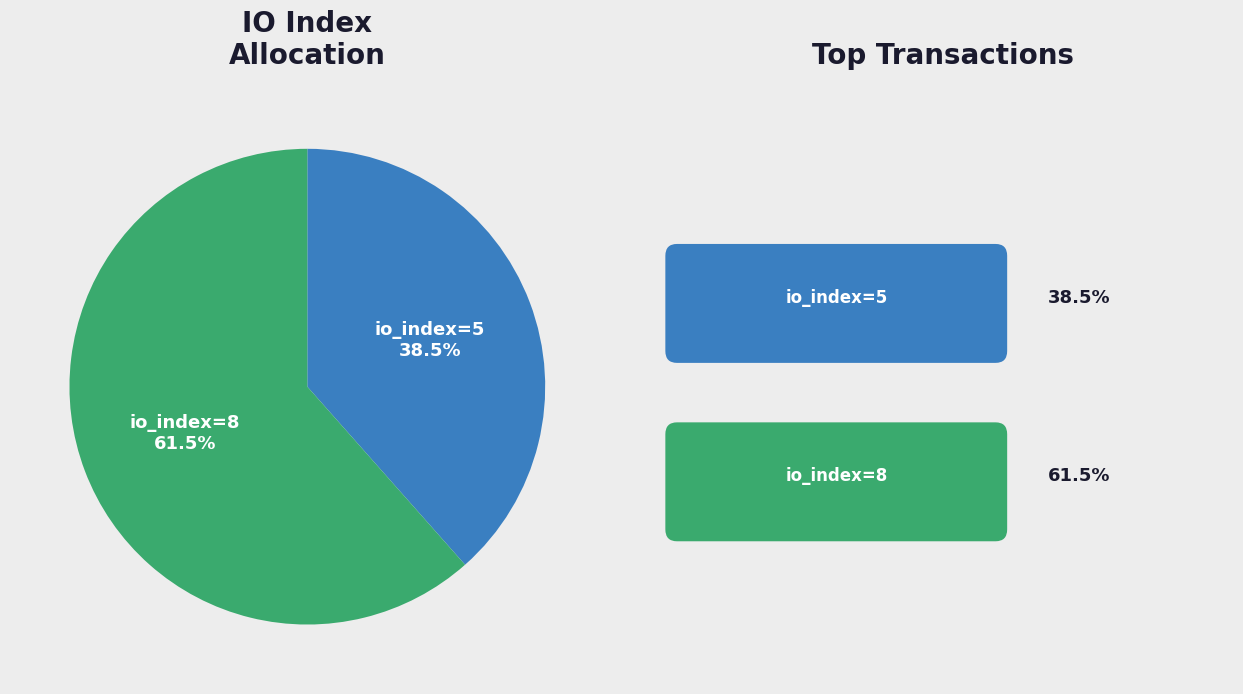

Does any single category account for the majority?

Yes